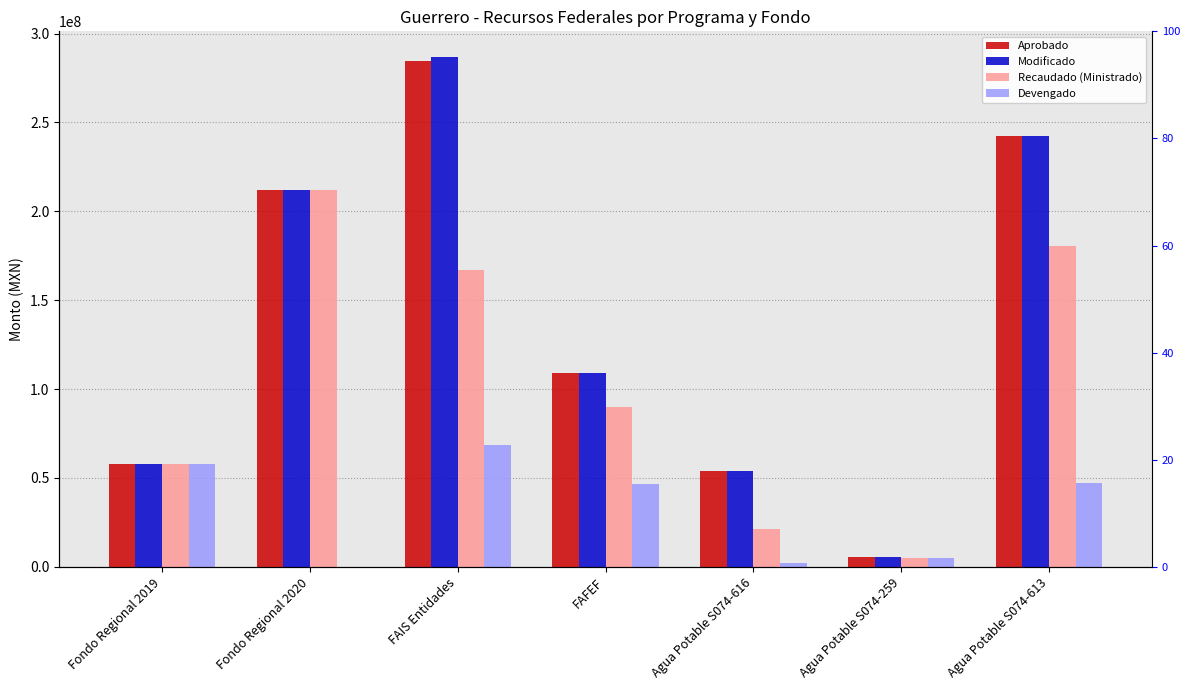

What is the total value across all series at Agua Potable S074-616?

130804982.0